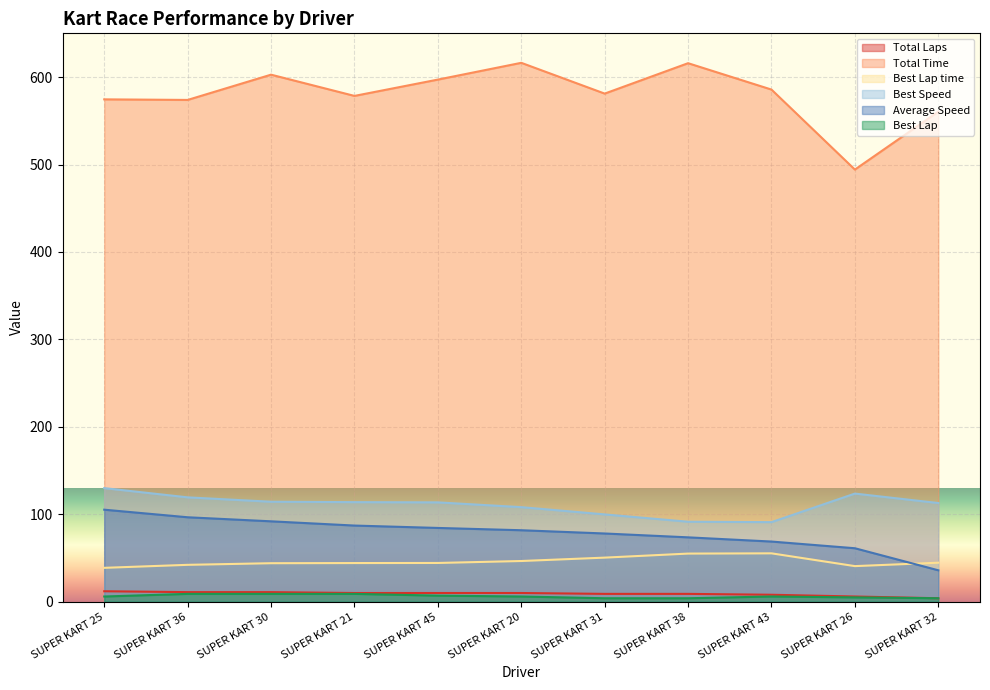

Count the Best Lap values in the range 4 to 9.

11